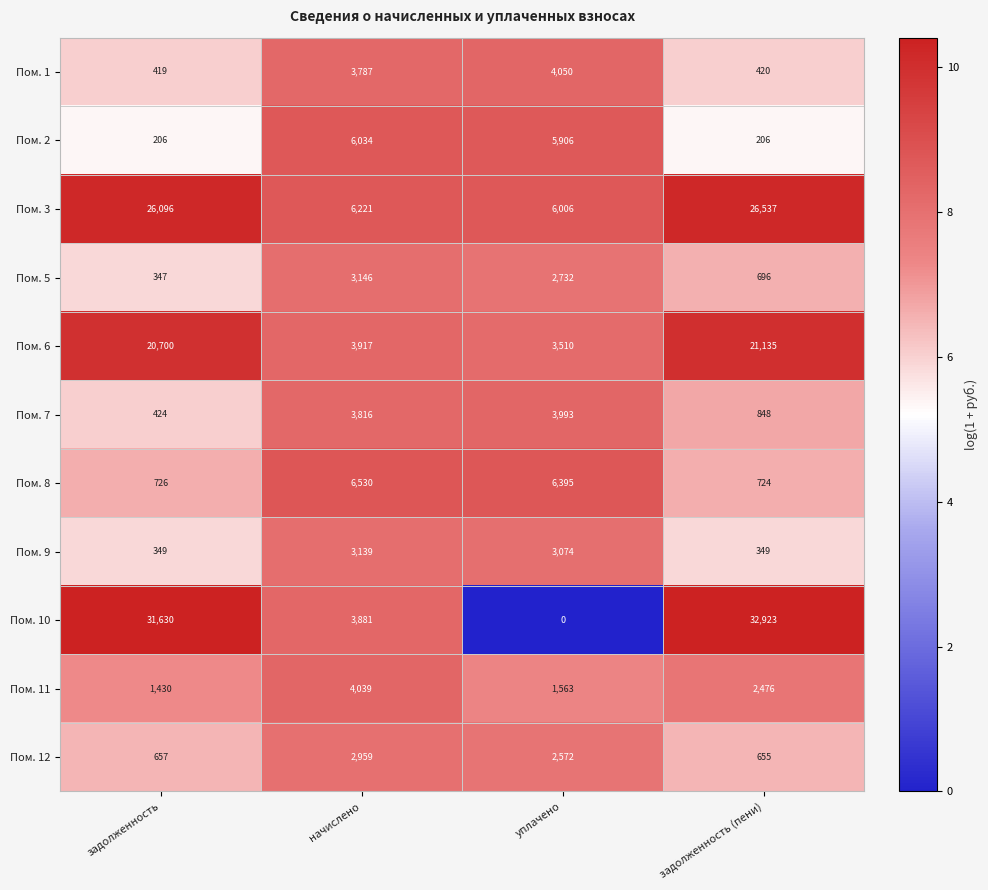

Rank the series at уплачено from highest to lowest value.

Пом. 8, Пом. 3, Пом. 2, Пом. 1, Пом. 7, Пом. 6, Пом. 9, Пом. 5, Пом. 12, Пом. 11, Пом. 10